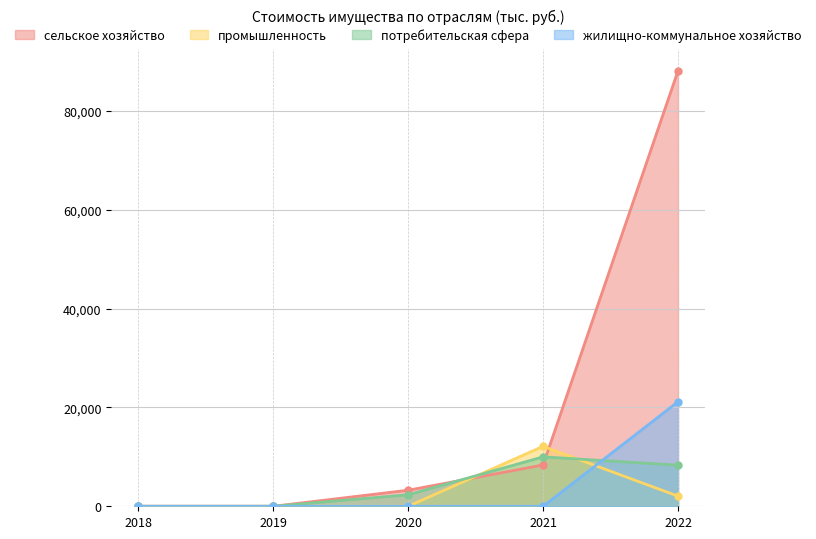

Where do жилищно-коммунальное хозяйство and промышленность first cross each other?

2021 and 2022